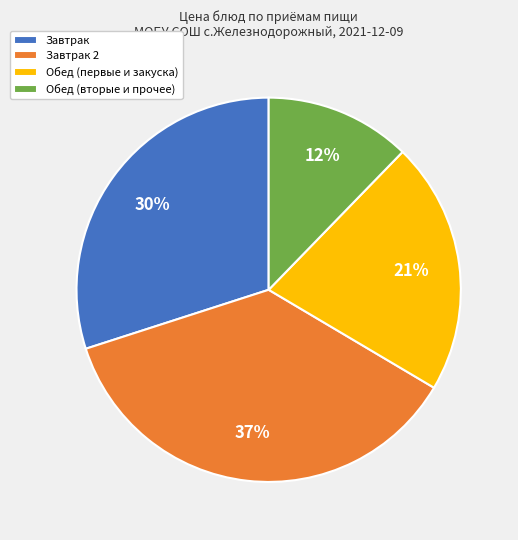

Does any single category account for the majority?

No